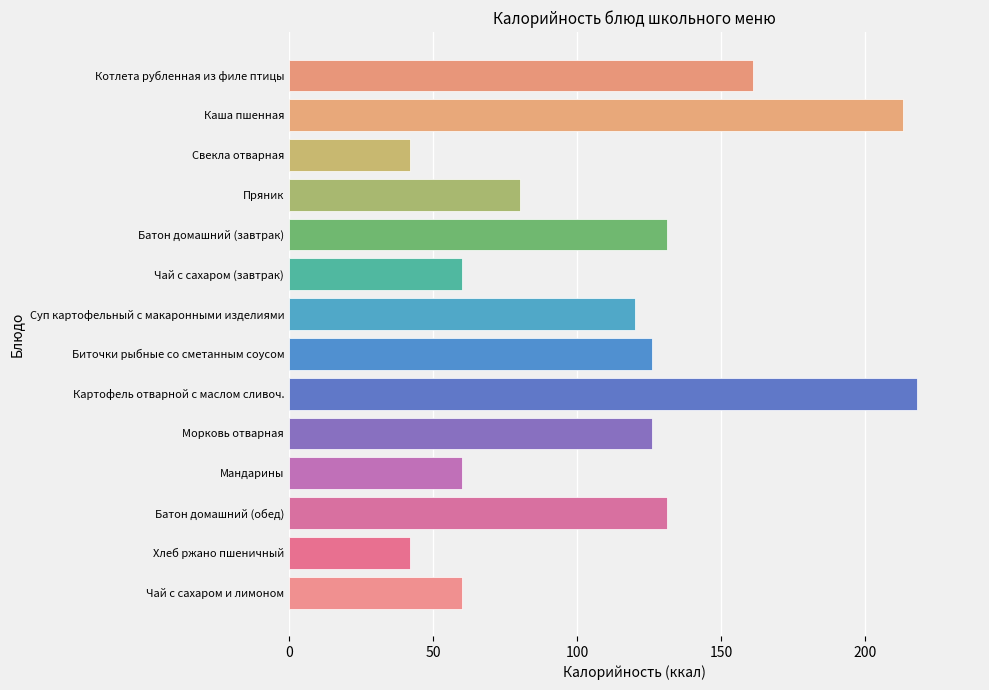

Between Батон домашний (обед) and Котлета рубленная из филе птицы, which is larger?

Котлета рубленная из филе птицы